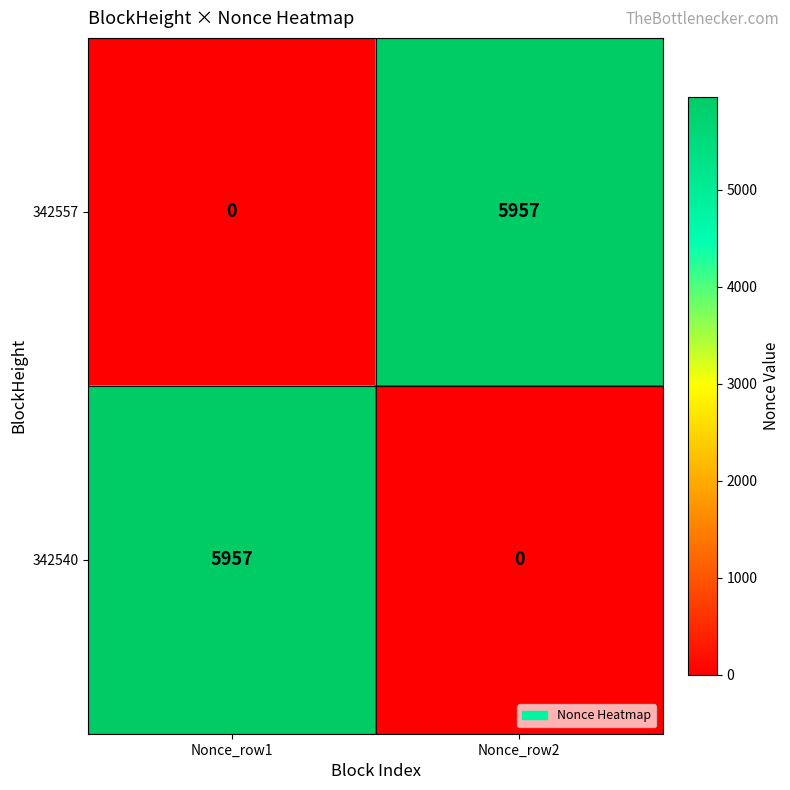

What is the total value across all series at Nonce_row1?

5957